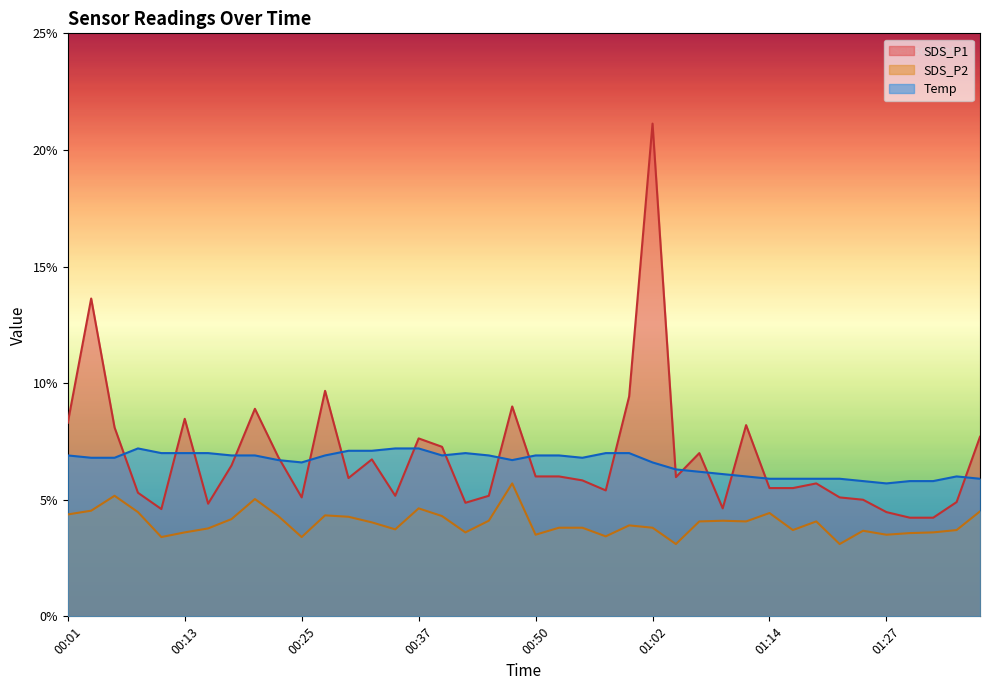

How many distinct data groups are displayed?

3